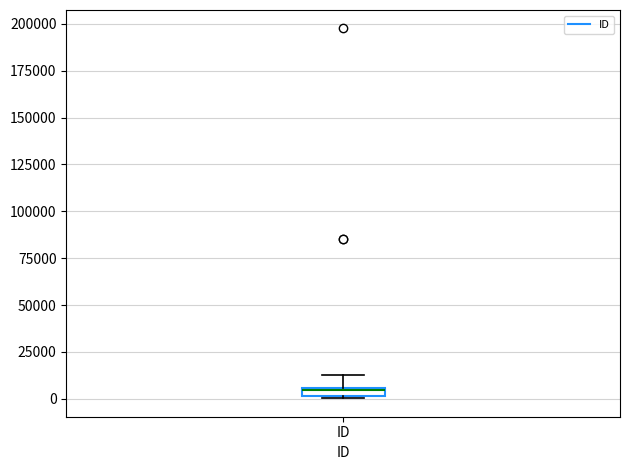

Where does the upper whisker of the box for ID end on the y-axis? The values are not printed on the chart, so give them approximately, as read against the axis.

15000